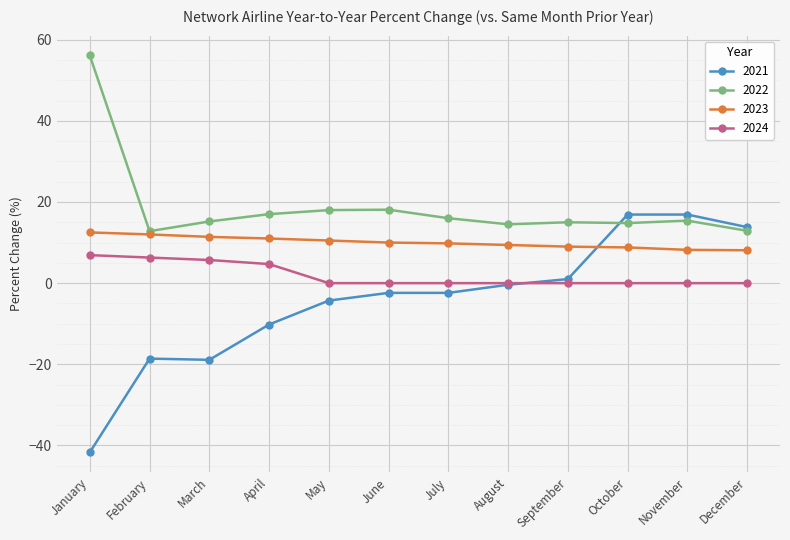

What is the difference between the highest and lowest values at January?

97.8